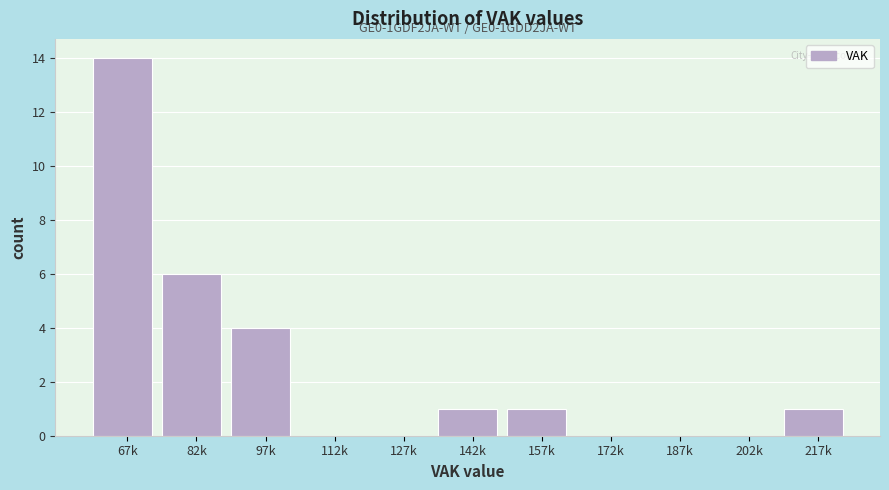

Reading right to left, extract all data points from this chart.

217k=1	202k=0	187k=0	172k=0	157k=1	142k=1	127k=0	112k=0	97k=4	82k=6	67k=14